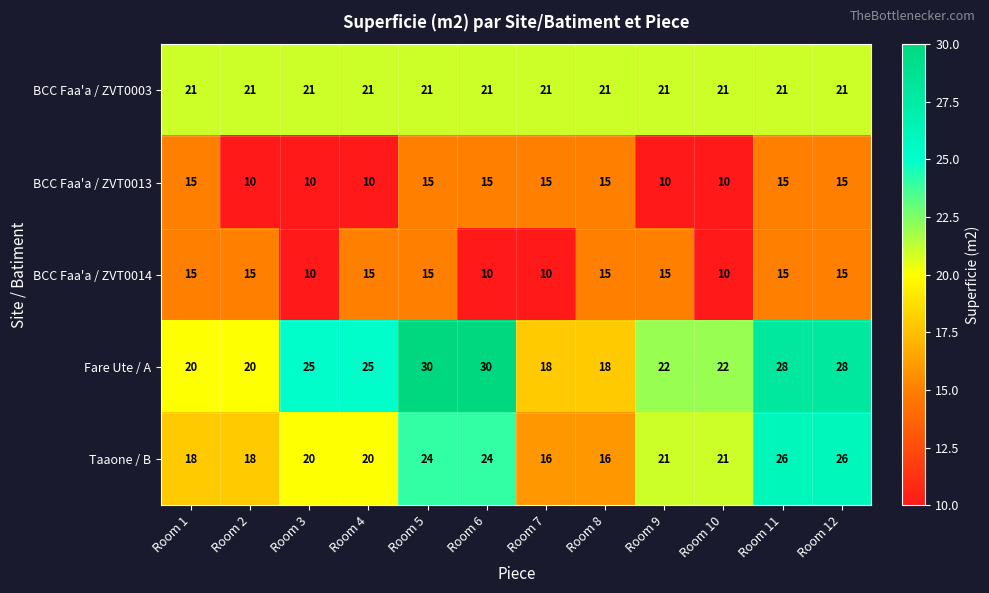

What is the difference between the maximum and second lowest values in the Taaone / B series?

10